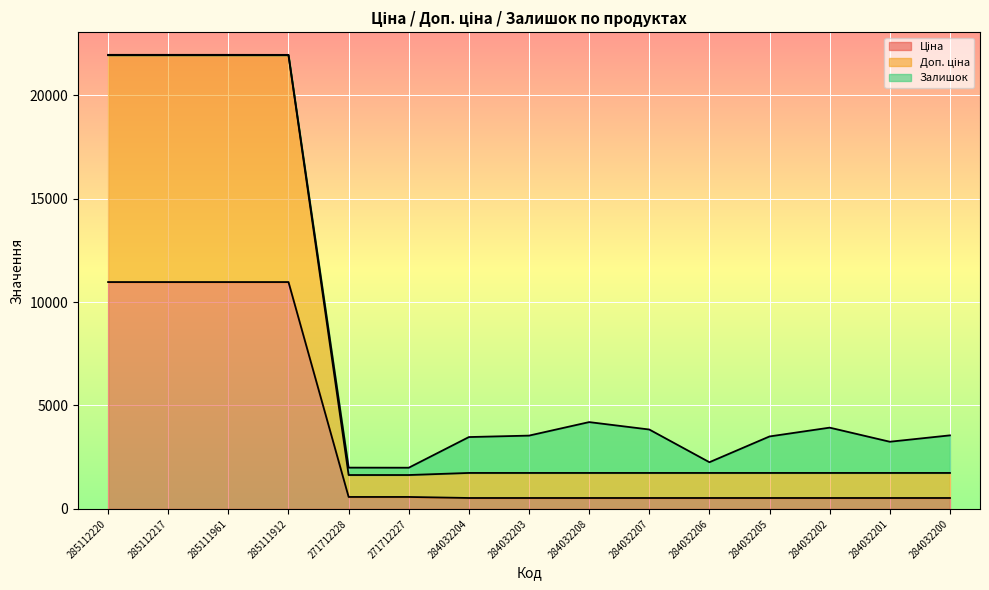

What is the value of the Ціна point at the 14th from the left?

528.2